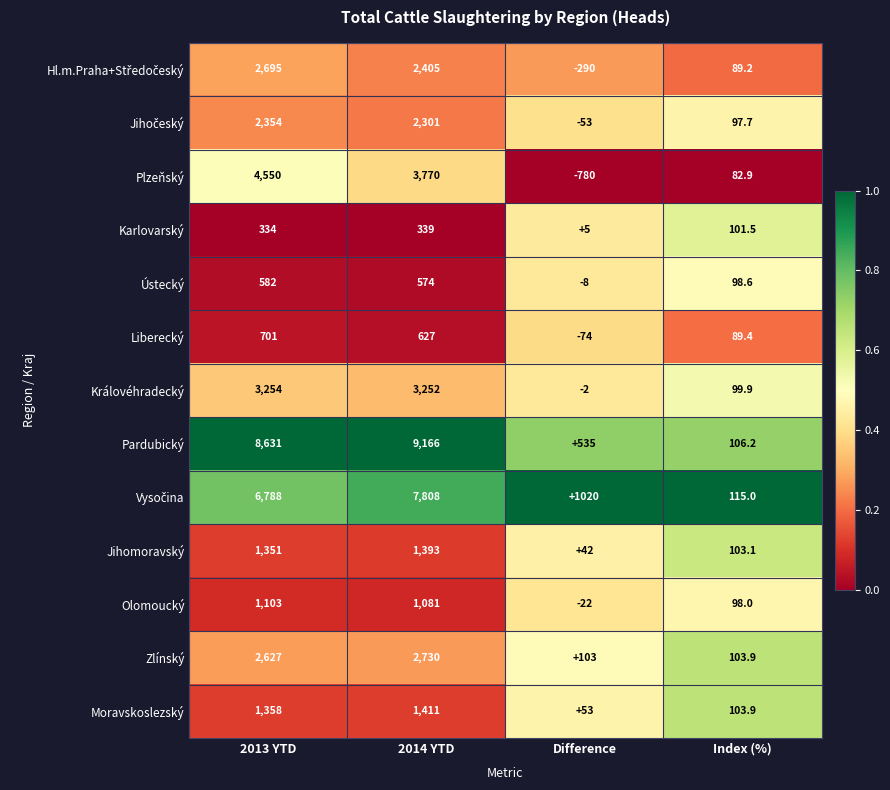

What is the difference between the highest and lowest values at Index (%)?

32.1